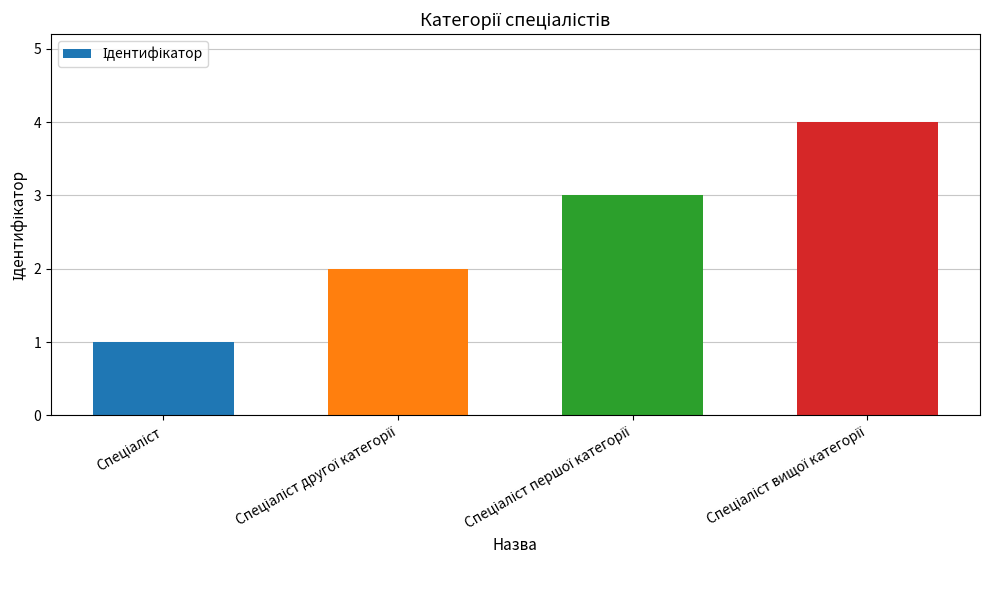

What is the difference between the maximum and minimum values?

3